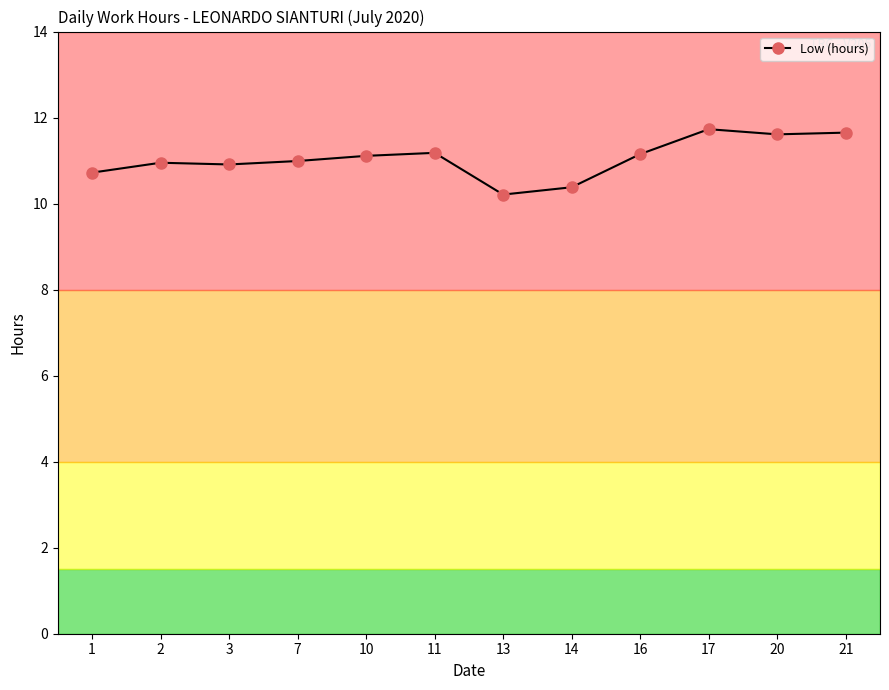

What is the value of the 7th point from the left?

10.2